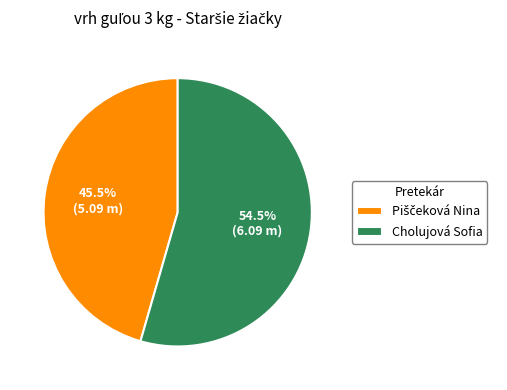

Which category accounts for the majority?

Cholujová Sofia